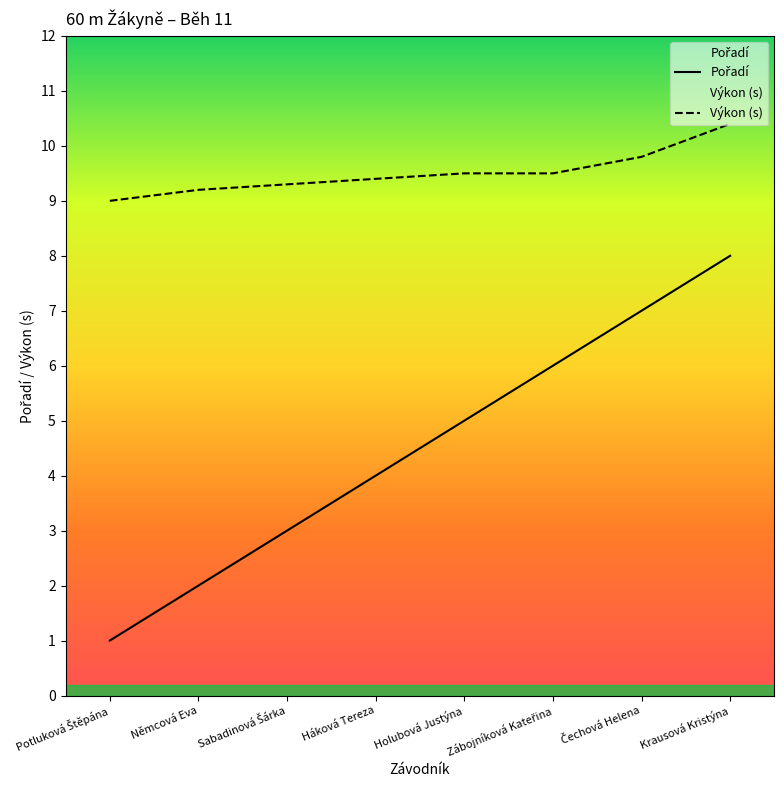

List the labels in order of Výkon (s) value, smallest first.

Potluková Štěpána, Němcová Eva, Sabadinová Šárka, Háková Tereza, Holubová Justýna, Zábojníková Kateřina, Čechová Helena, Krausová Kristýna